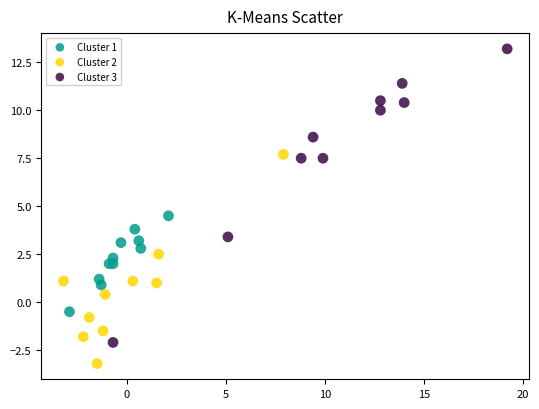

Which series reaches the minimum Y coordinate?

Cluster 2